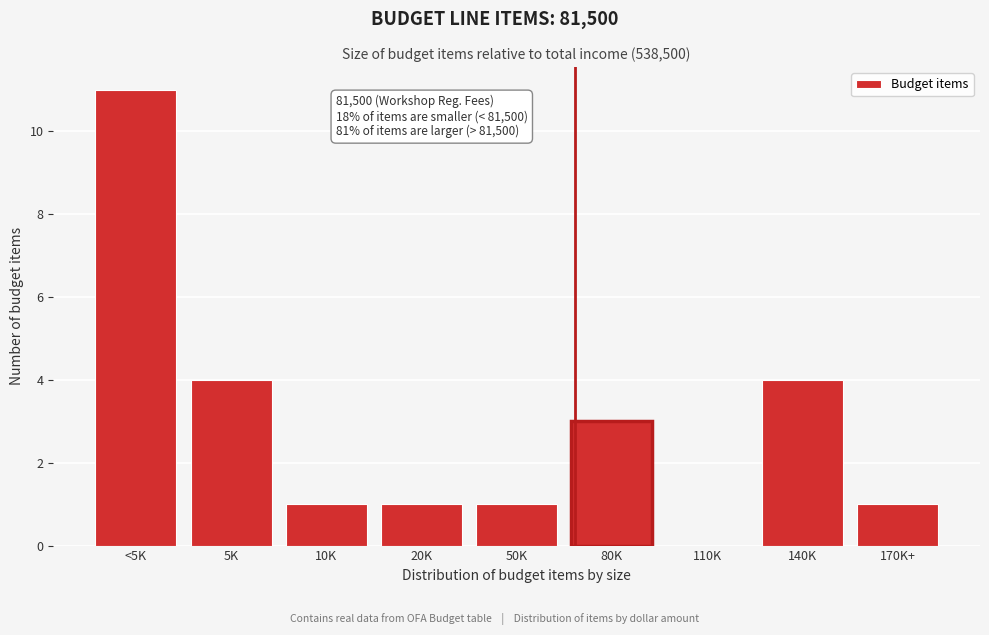

Reading left to right, what are all the values shown in this chart?

<5K=11	5K=4	10K=1	20K=1	50K=1	80K=3	110K=0	140K=4	170K+=1